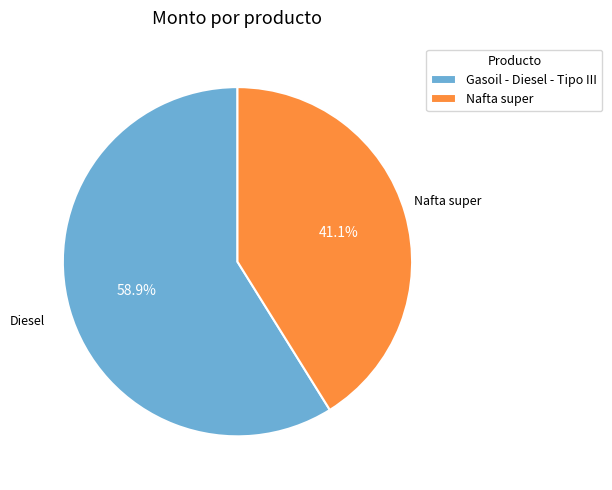

Rank the categories by value from highest to lowest.

Gasoil - Diesel - Tipo III, Nafta super